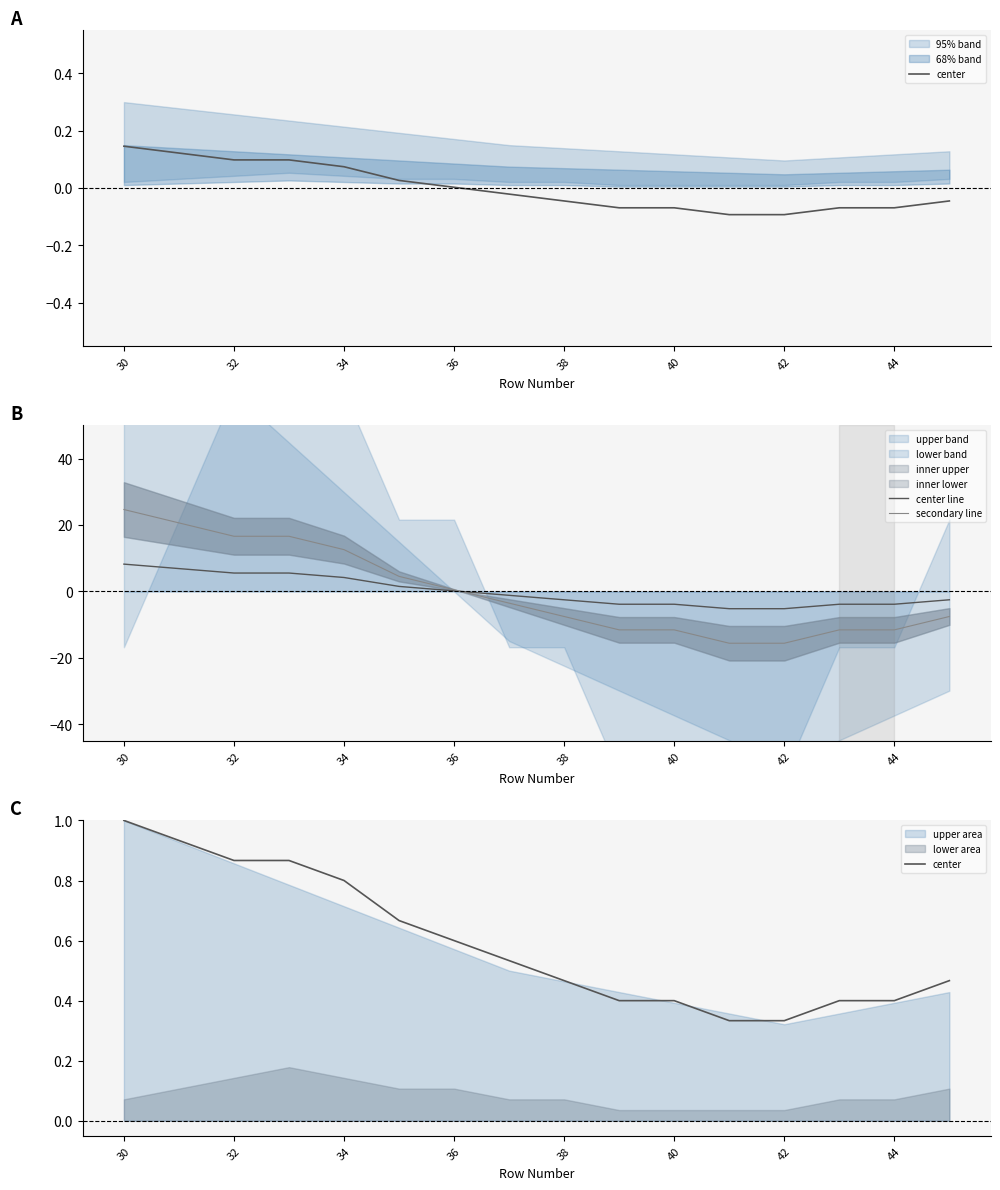

At which category is the sum across all series the highest?

30